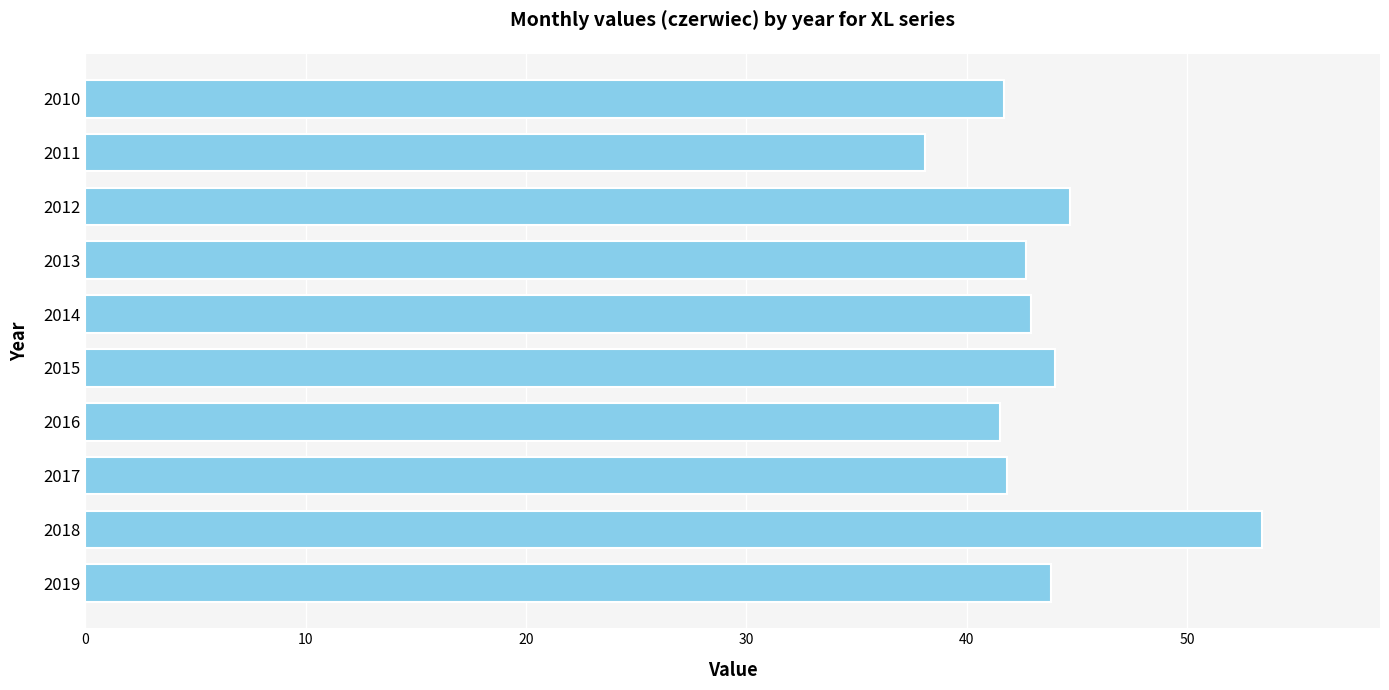

What is the approximate value at 2011?

38.1